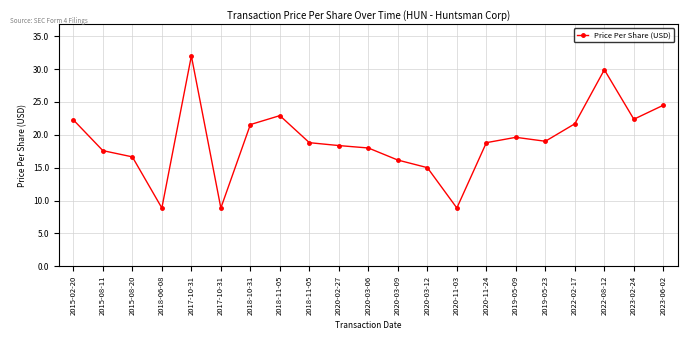

Is it true that the value at 2022-02-17 is 38.2?

False